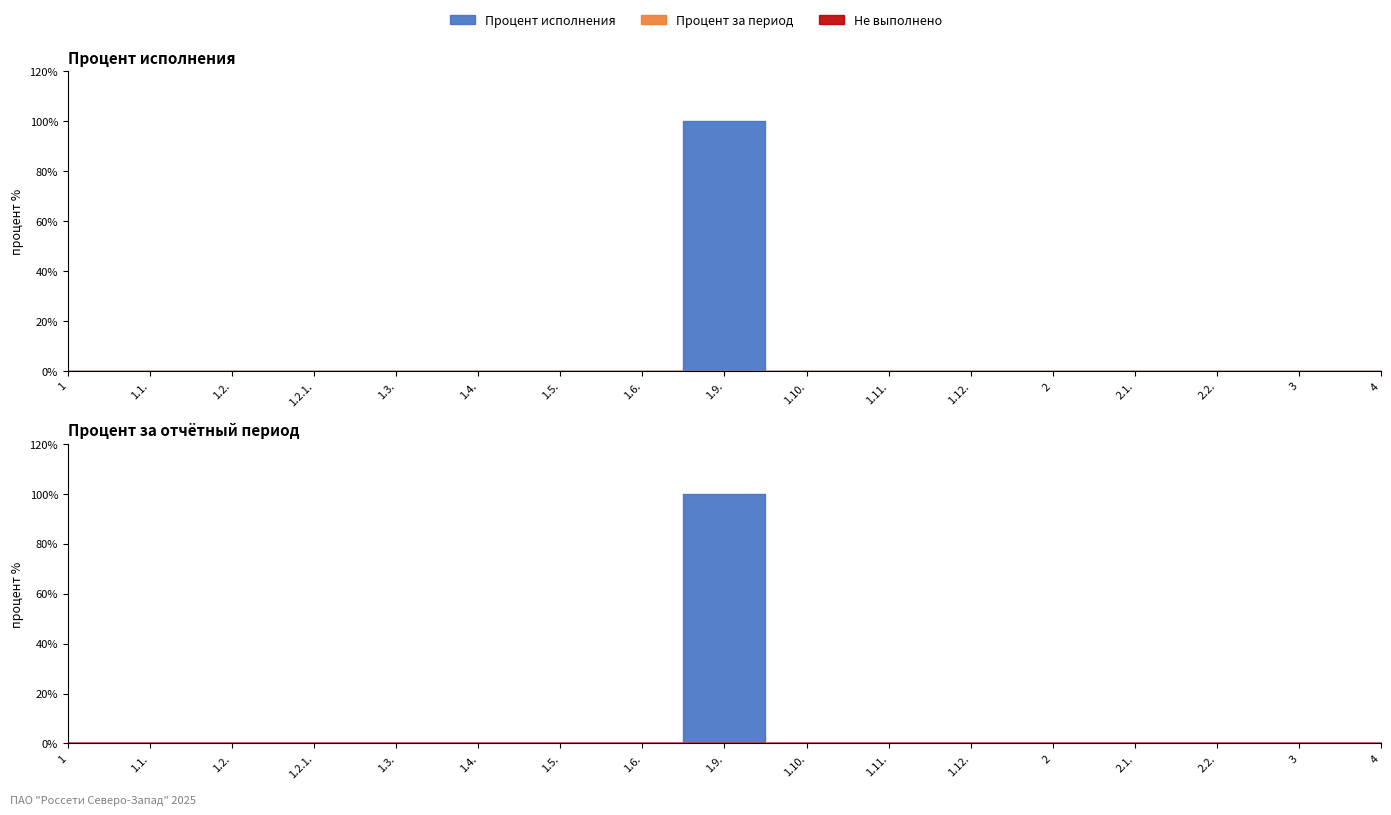

Which category has the lowest value in the Процент исполнения series?

1